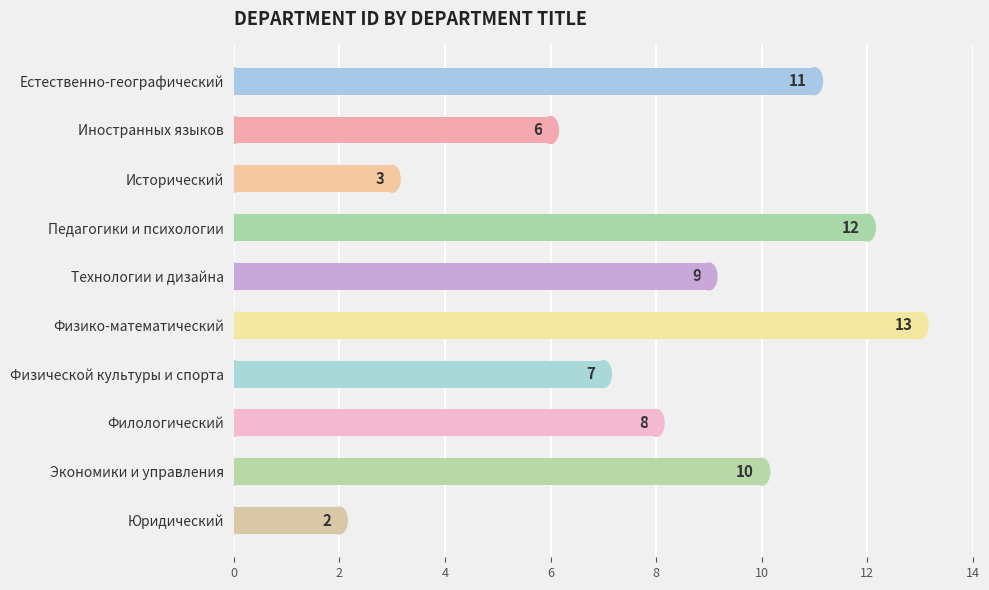

The chart shows a value of 3 at Иностранных языков. True or false?

False